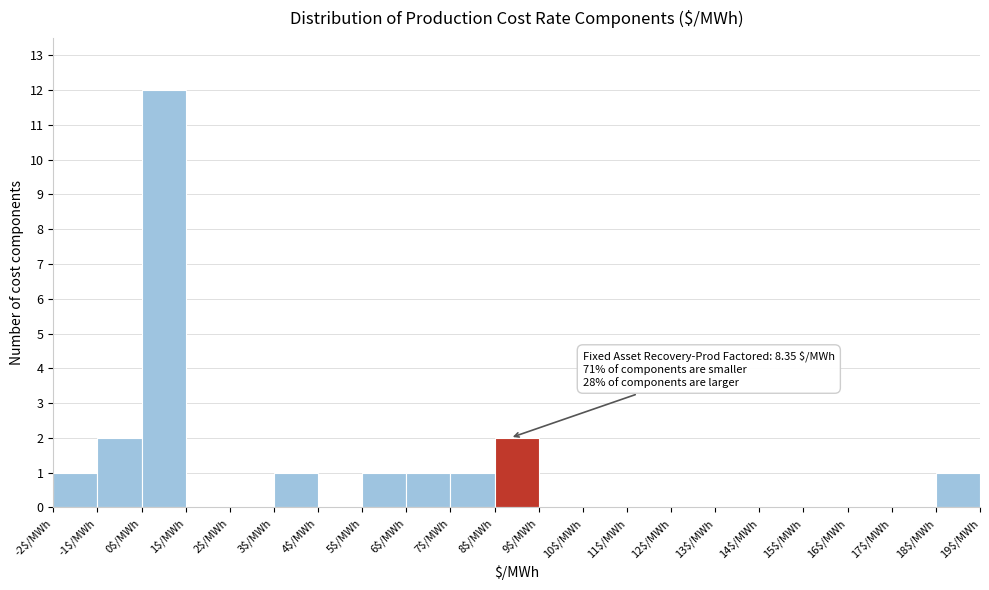

Which range on the x-axis has the tallest bar?

0 to 1